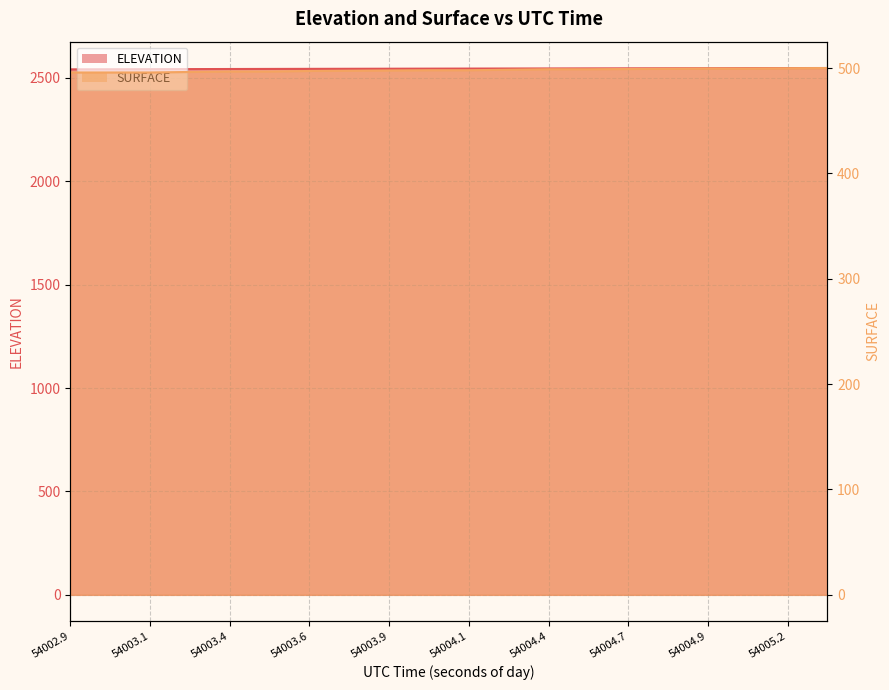

Which series changed the most between 10 and 15?

ELEVATION line